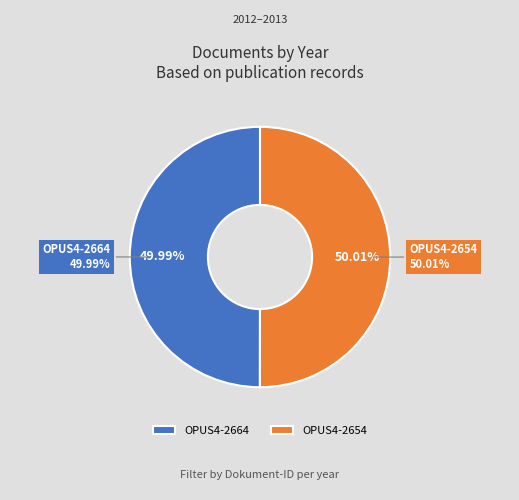

Do OPUS4-2664 and OPUS4-2654 together represent more than half of the pie?

Yes